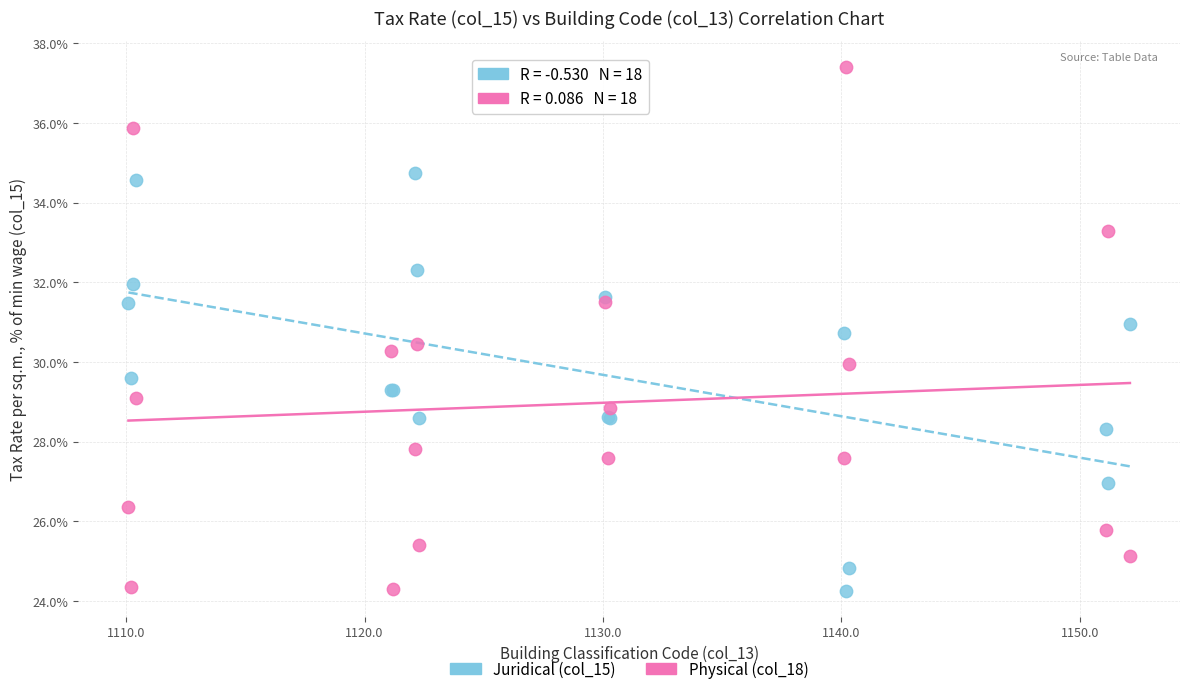

What are all the series names shown in the legend?

Juridical (col_15), Physical (col_18)